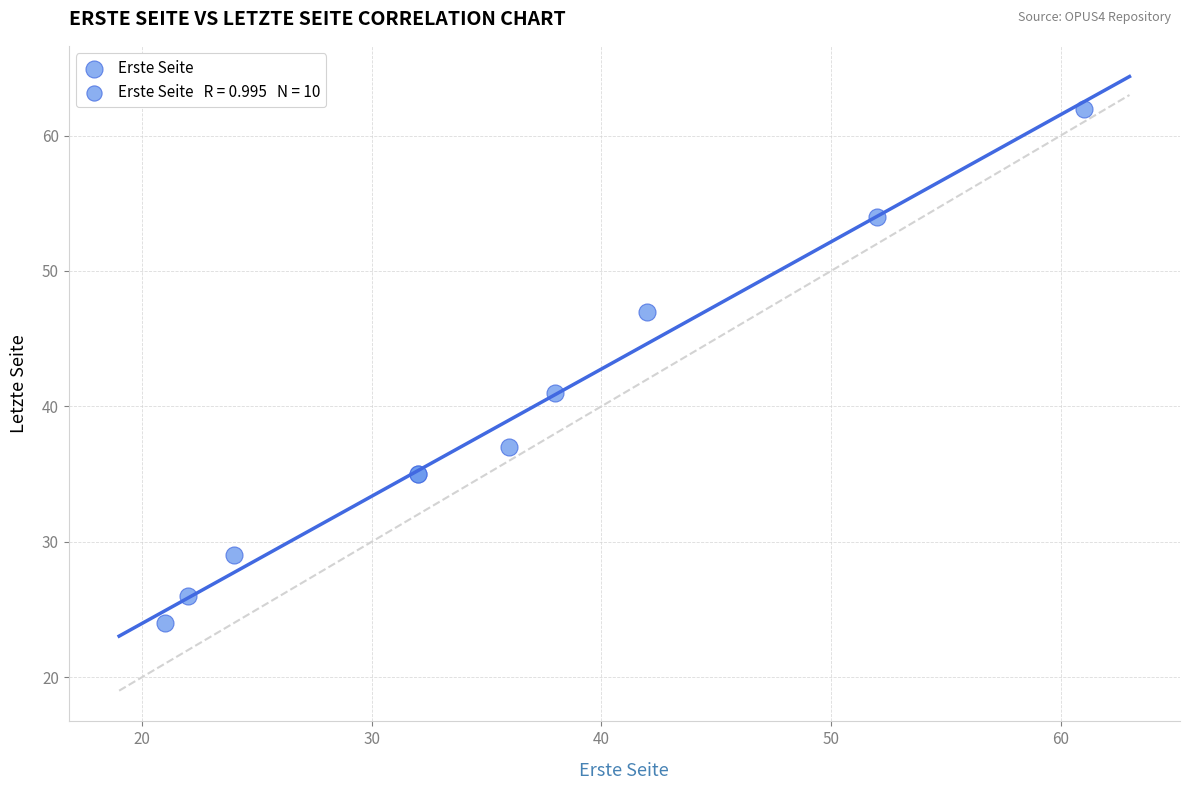

What Y value in the scatter plot is closest to 43?

41